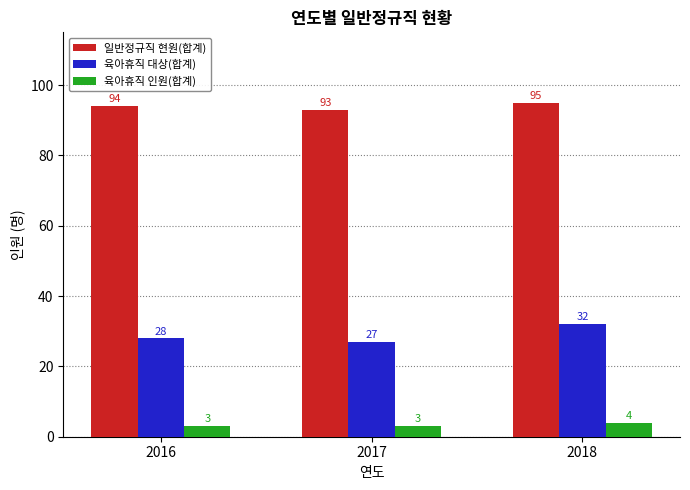

Reading left to right, what are all the values shown in this chart?

일반정규직 현원(합계): 94	93	95
육아휴직 대상(합계): 28	27	32
육아휴직 인원(합계): 3	3	4